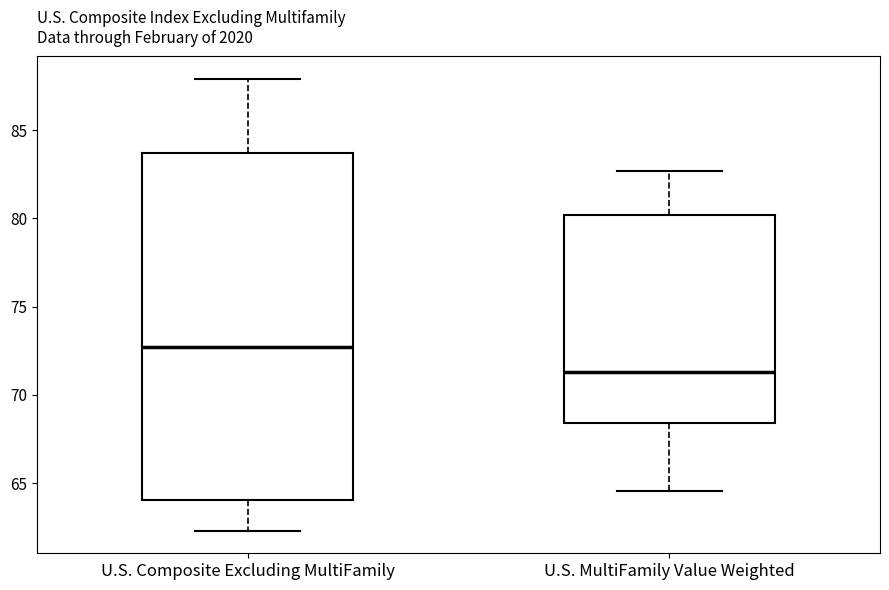

Where does the lower whisker of the box for U.S. MultiFamily Value Weighted end on the y-axis? The values are not printed on the chart, so give them approximately, as read against the axis.

64.5